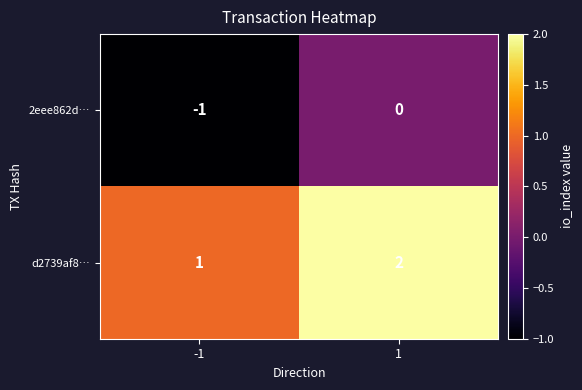

Count the number of categories in the chart.

2